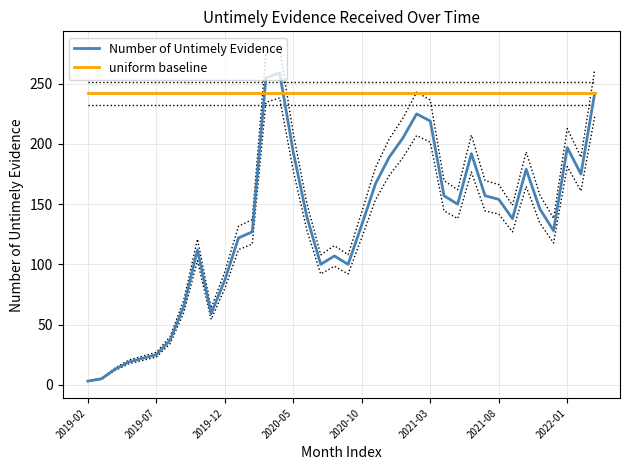

What is the highest value of the uniform baseline series?

242